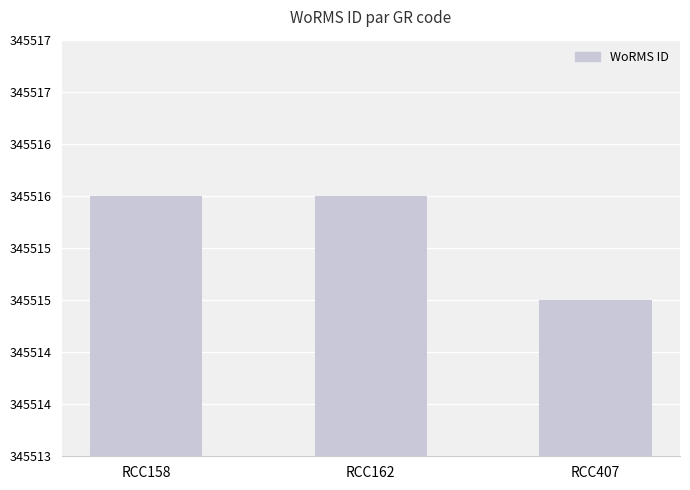

Does the chart contain any negative values?

No